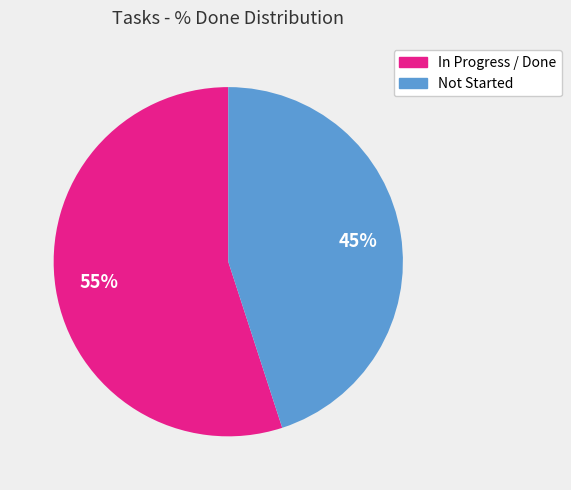

Count the number of slices in the pie.

2